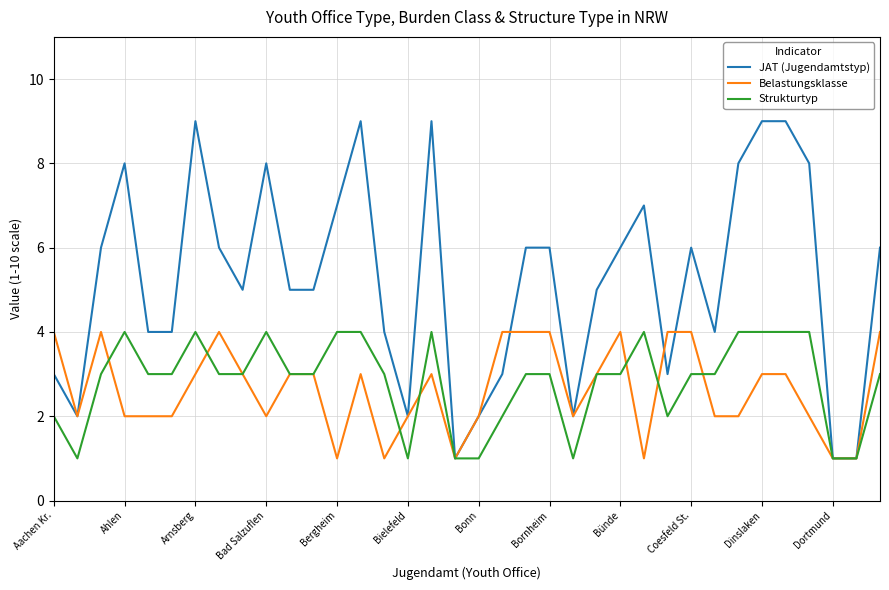

Which series has the widest spread of values?

JAT (Jugendamtstyp)